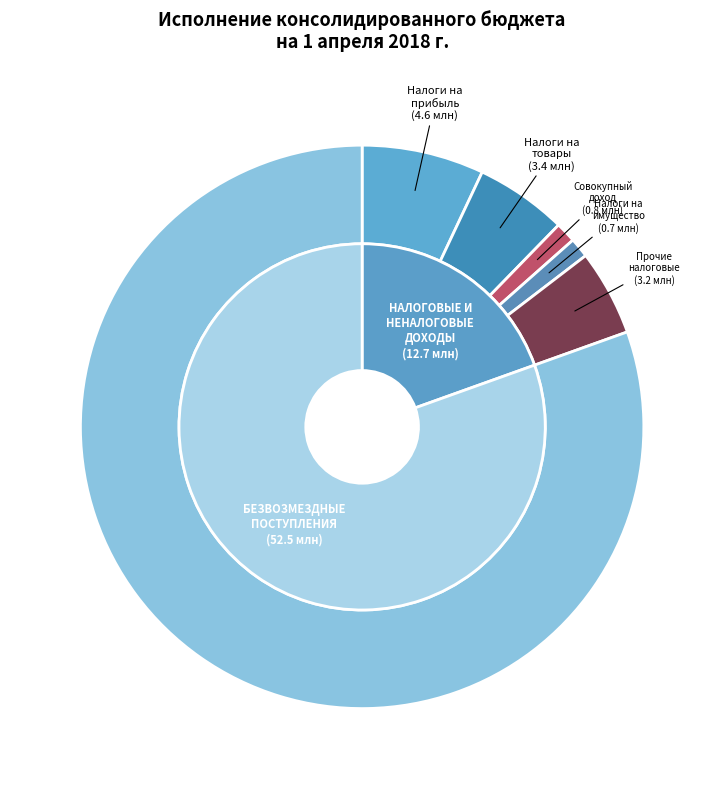

Count the number of slices in the pie.

6